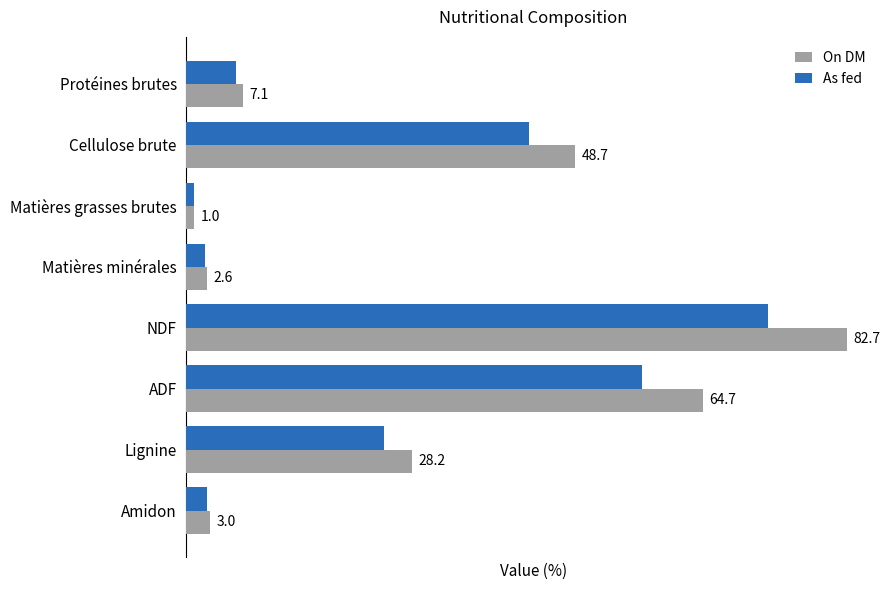

At which label does As fed reach its peak?

NDF